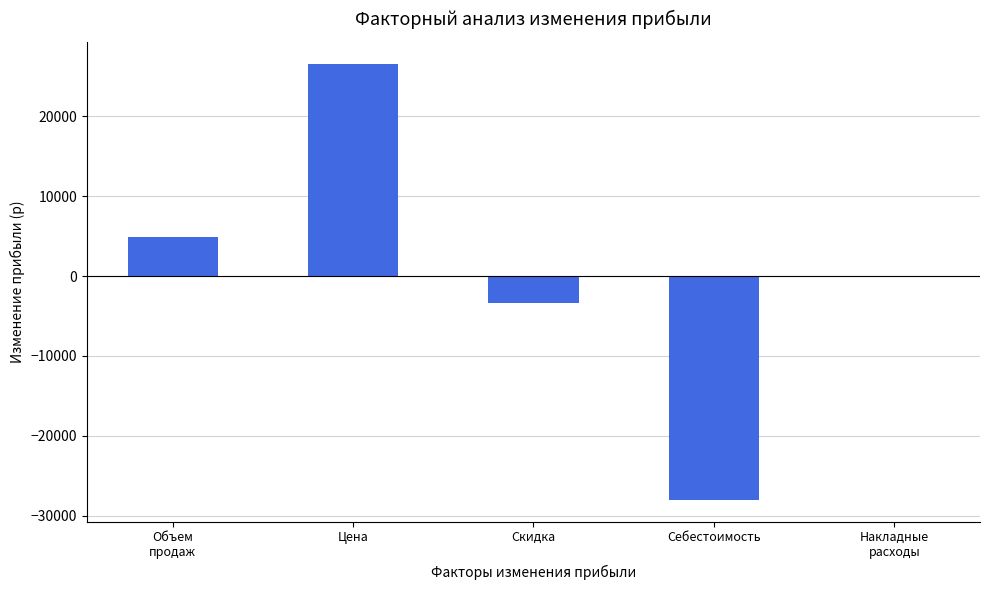

Which label corresponds to the largest value in the chart?

Цена